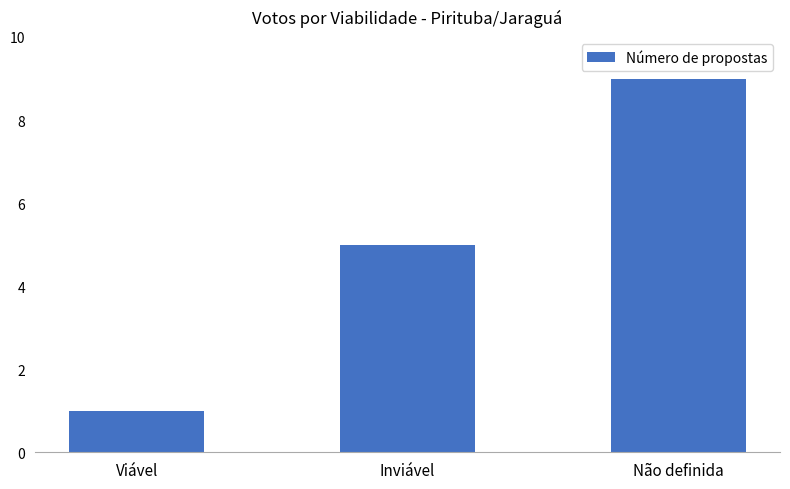

Which category has the highest value across all series?

Não definida